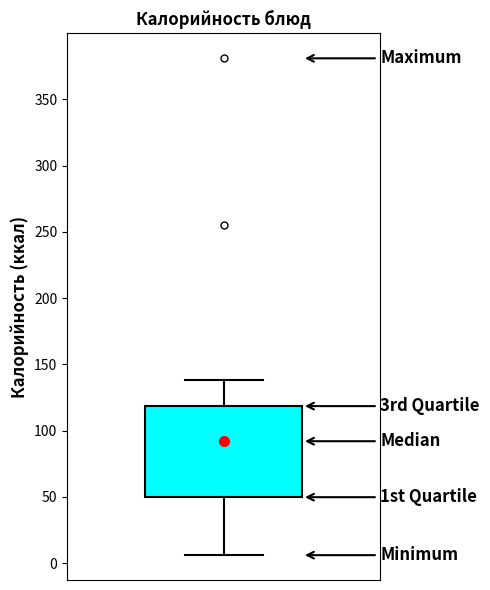

Read this box plot against the y-axis: the position of the median line, the range covered by the box, and the ends of both whiskers. The values are not printed on the chart, so give them approximately, as read against the axis.

median 90, box 50 to 120, whiskers 5 to 140